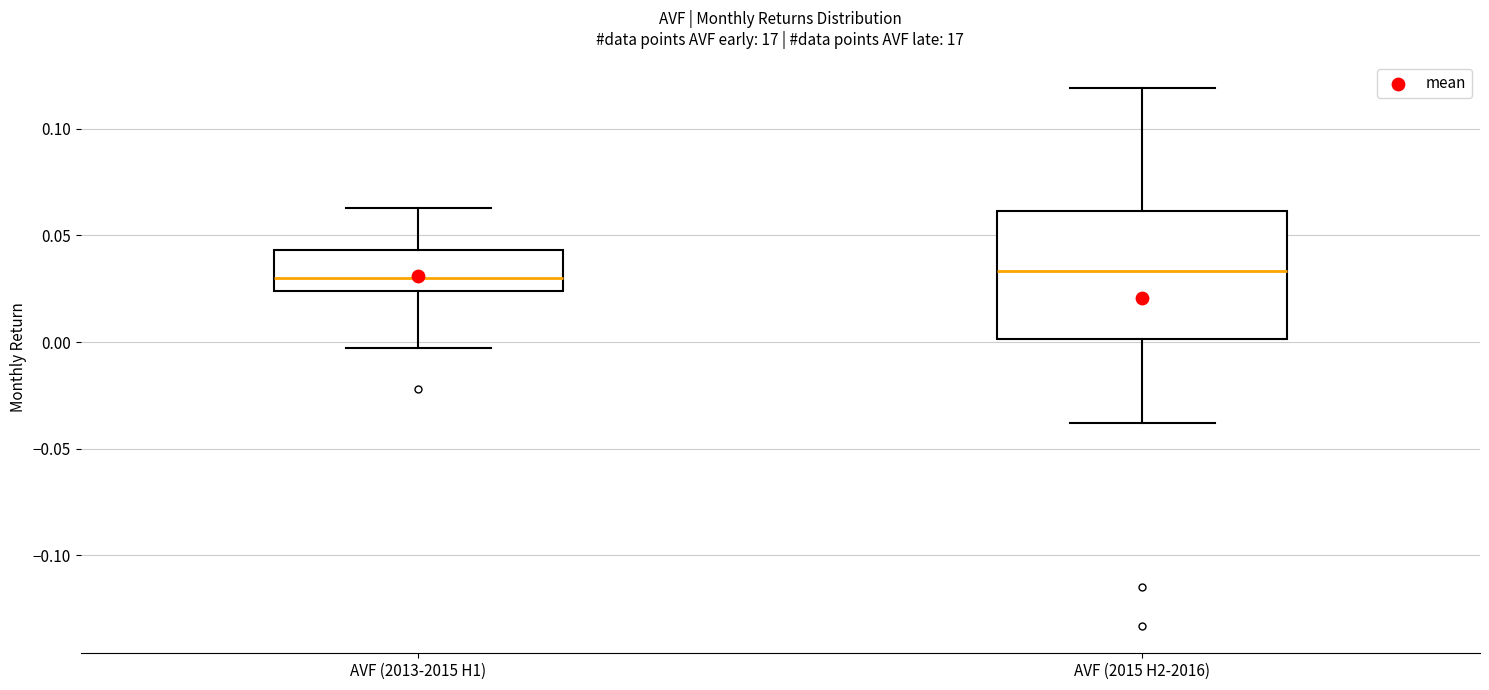

Comparing the boxes themselves (not the whiskers), which one is the tallest?

AVF (2015 H2-2016)